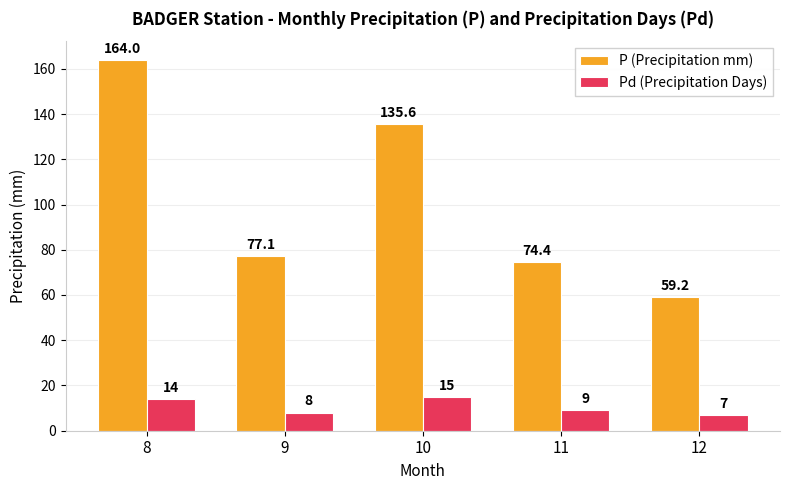

Reading left to right, what are all the values shown in this chart?

P (Precipitation mm): 164.0	77.1	135.6	74.4	59.2
Pd (Precipitation Days): 14.0	8.0	15.0	9.0	7.0